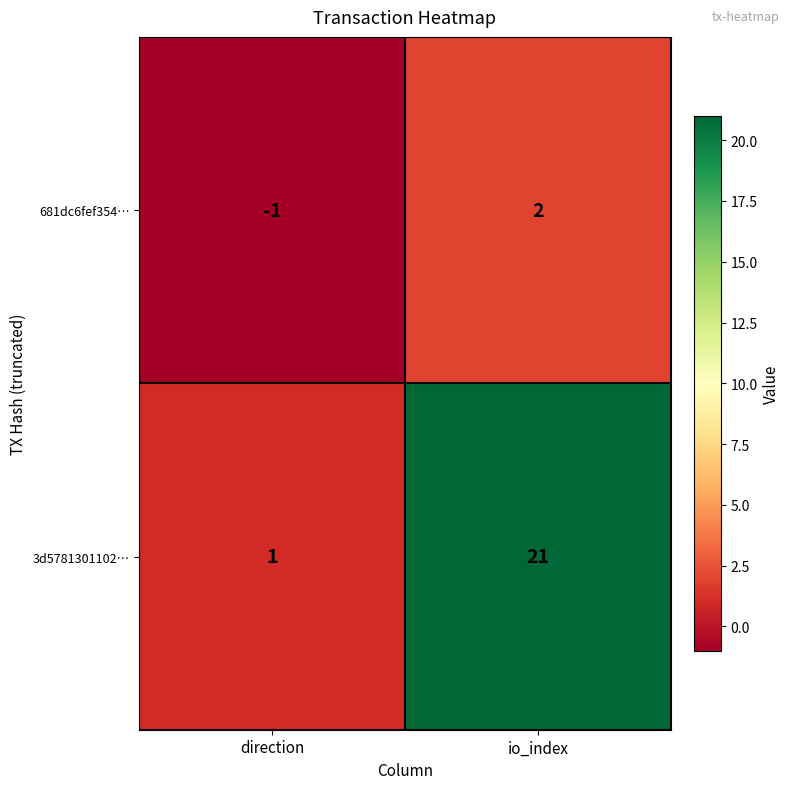

What is the difference between the 3d5781301102… values at direction and io_index?

20